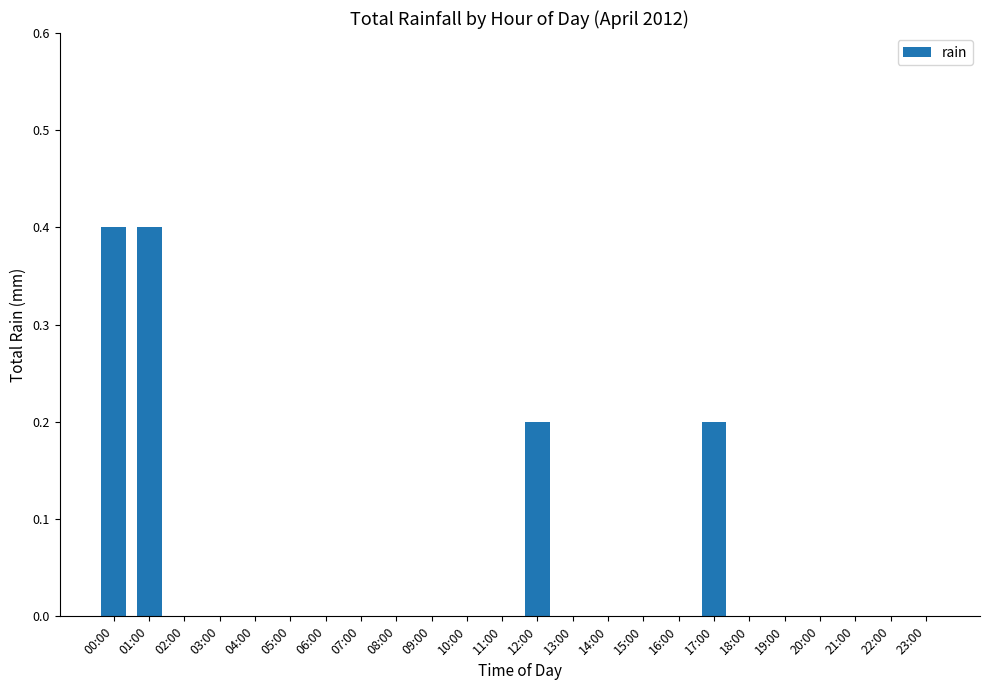

The value at 03:00 is 0.0. True or false?

True